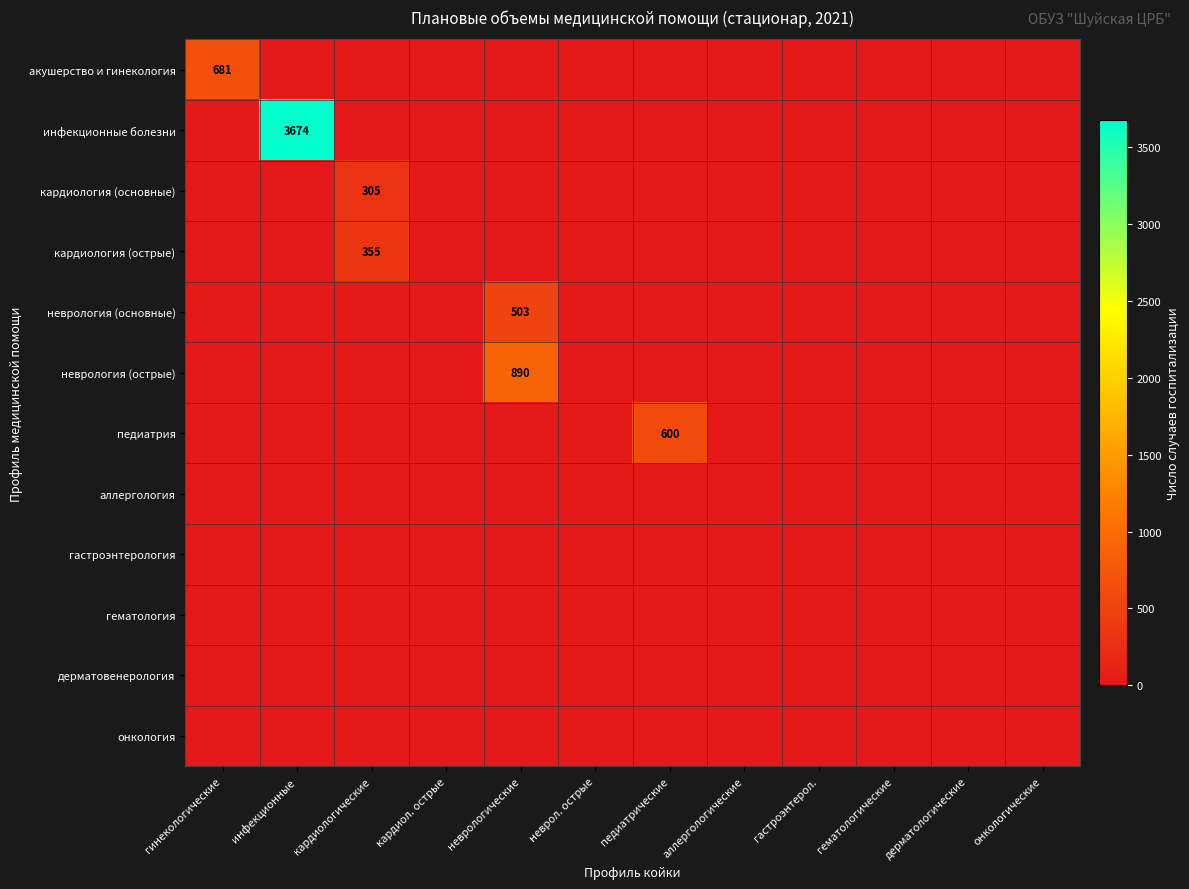

What is the difference between the кардиология (острые) values at неврологические and кардиологические?

355